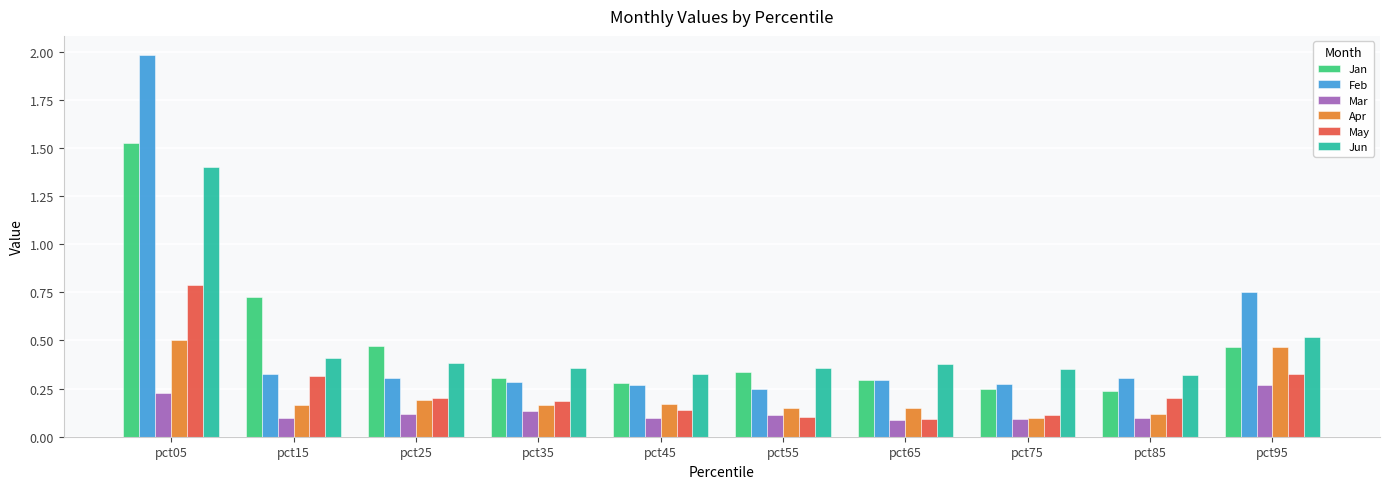

Which series has the largest range (max minus min)?

Feb